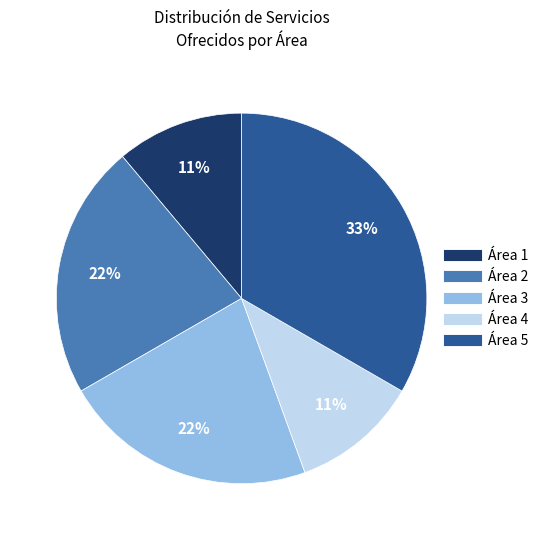

What is the largest slice in the pie chart?

Área 5